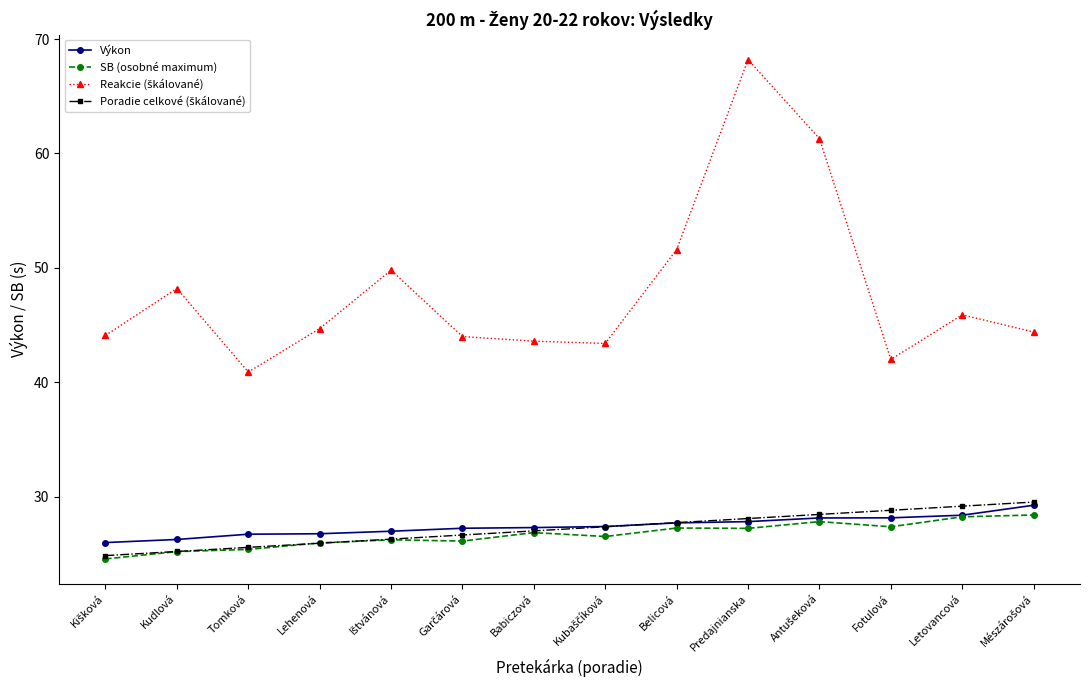

What is the label of the 10th point from the left?

Predajnianska